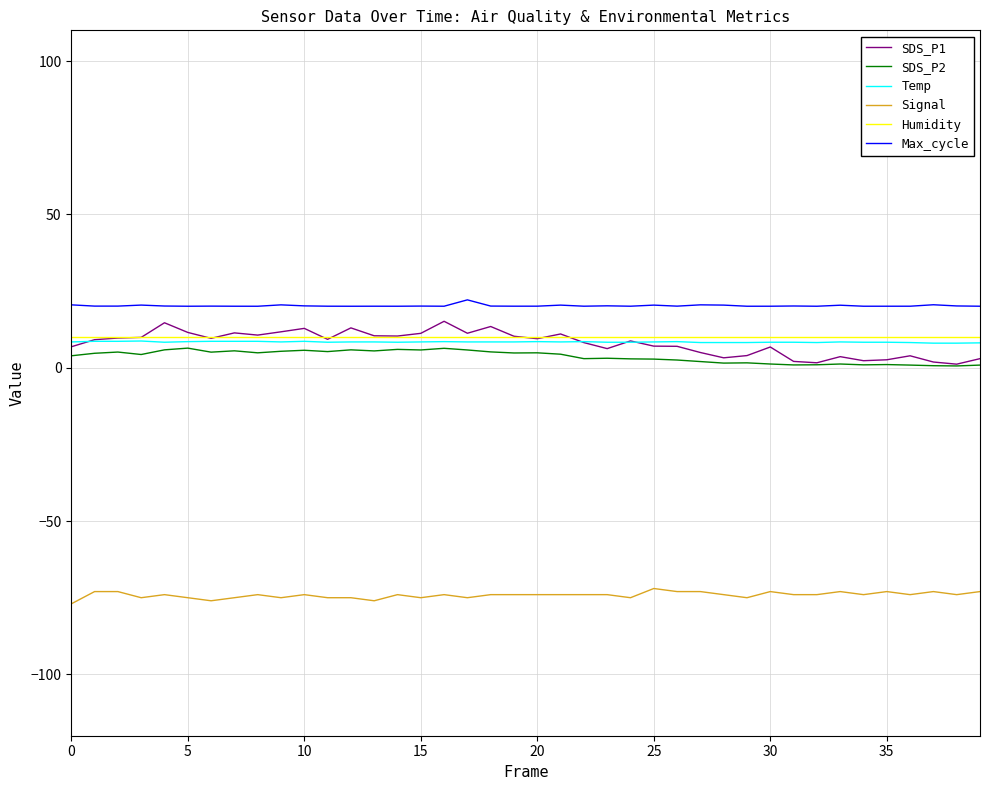

True or false: Max_cycle and Humidity cross at least once.

False